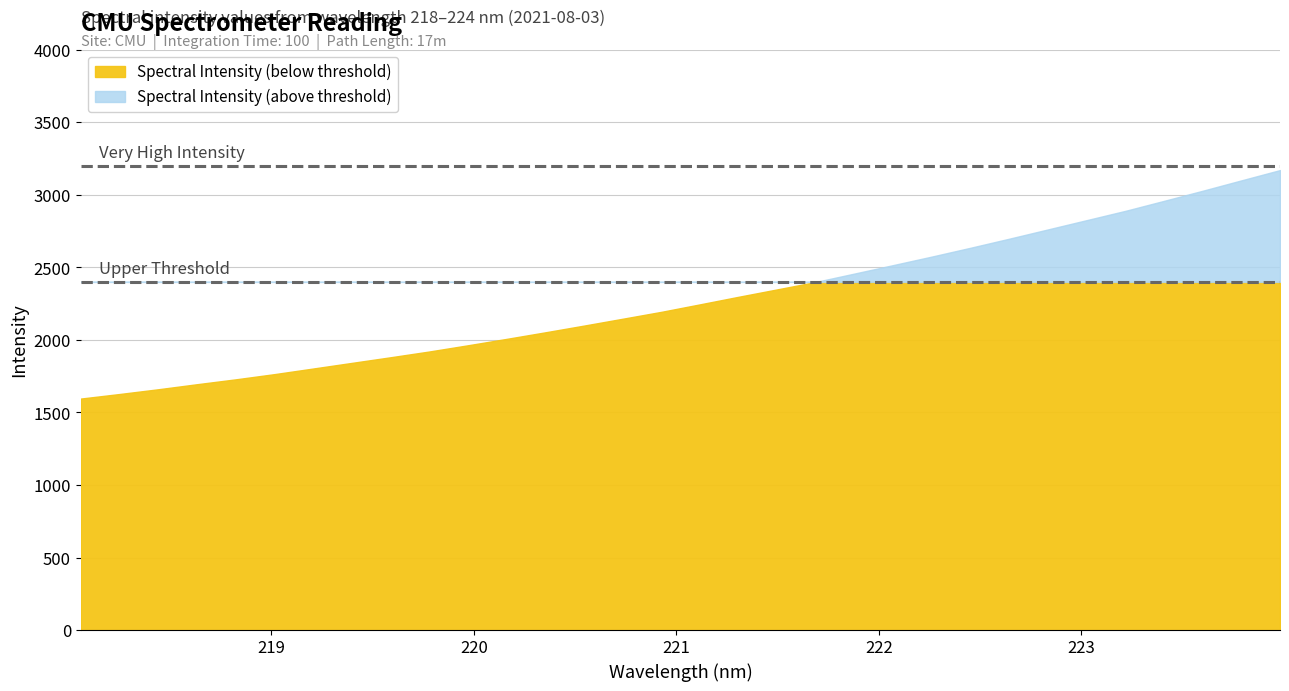

List the labels in order of value, smallest first.

218.0596, 218.2508, 218.442, 218.6332, 218.8244, 219.0156, 219.2067, 219.3979, 219.589, 219.7801, 219.9712, 220.1623, 220.3533, 220.5444, 220.7354, 220.9264, 221.1174, 221.3083, 221.4993, 221.6902, 221.8812, 222.0721, 222.263, 222.4538, 222.6447, 222.8355, 223.0264, 223.2172, 223.408, 223.5987, 223.7895, 223.9802